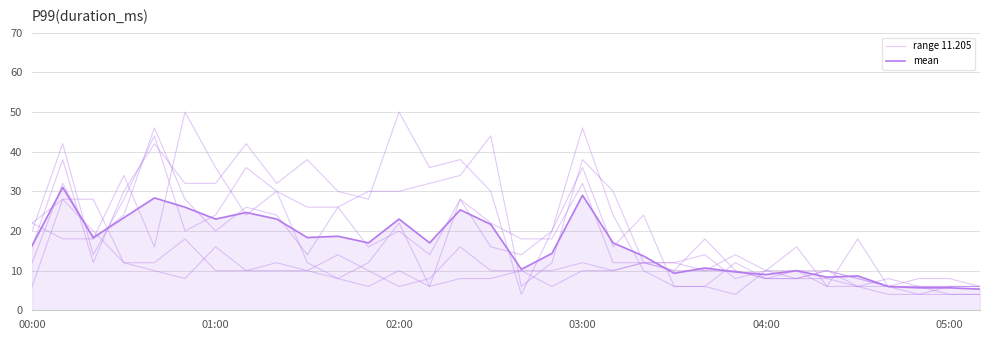

How many values in the mean series are below 17?

15